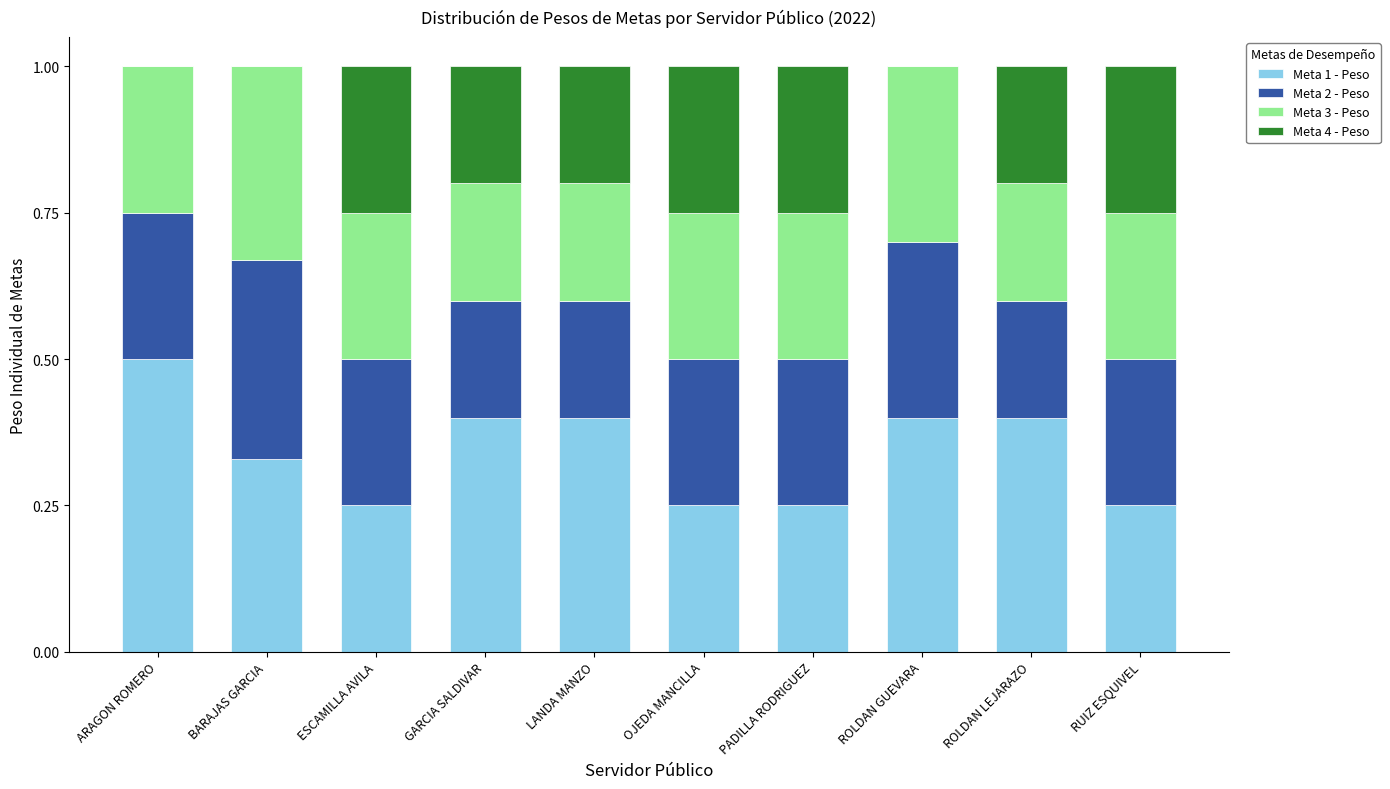

What value does the Meta 1 - Peso series have at ROLDAN LEJARAZO?

0.4